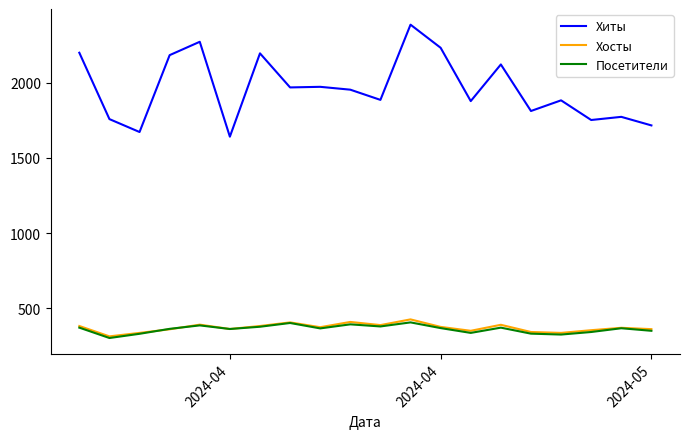

Which series has the widest spread of values?

Хиты